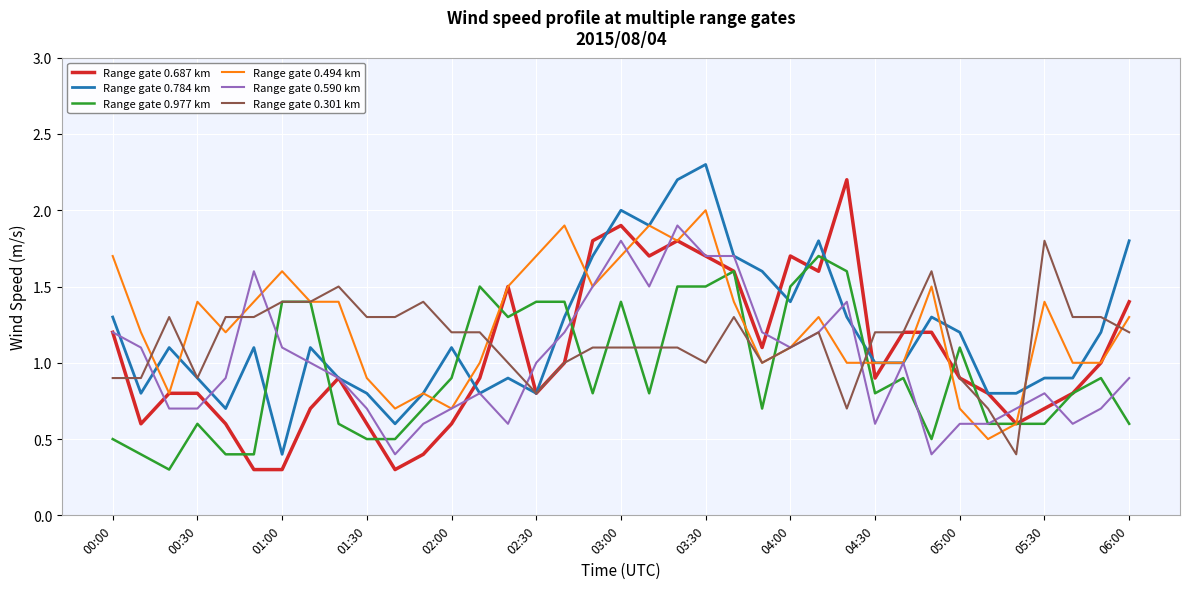

List the series in order of their overall mean, highest first.

Range gate 0.494 km, Range gate 0.784 km, Range gate 0.301 km, Range gate 0.687 km, Range gate 0.590 km, Range gate 0.977 km